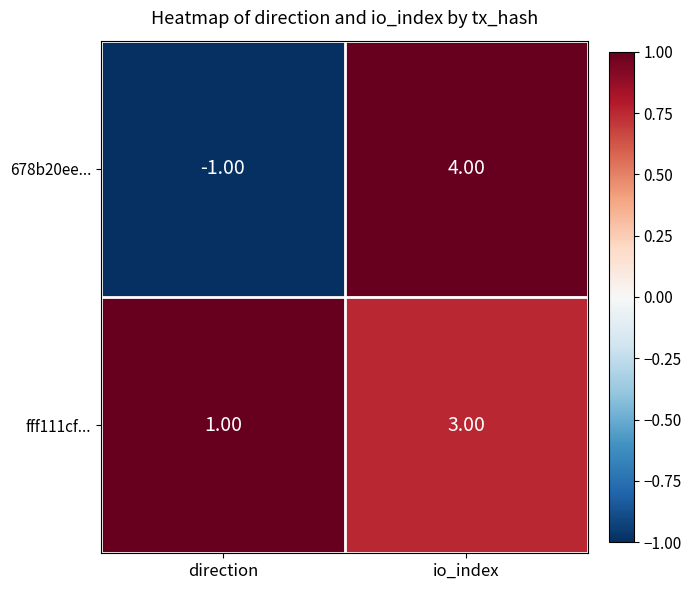

List the series in order of their peak value, lowest first.

fff111cf..., 678b20ee...